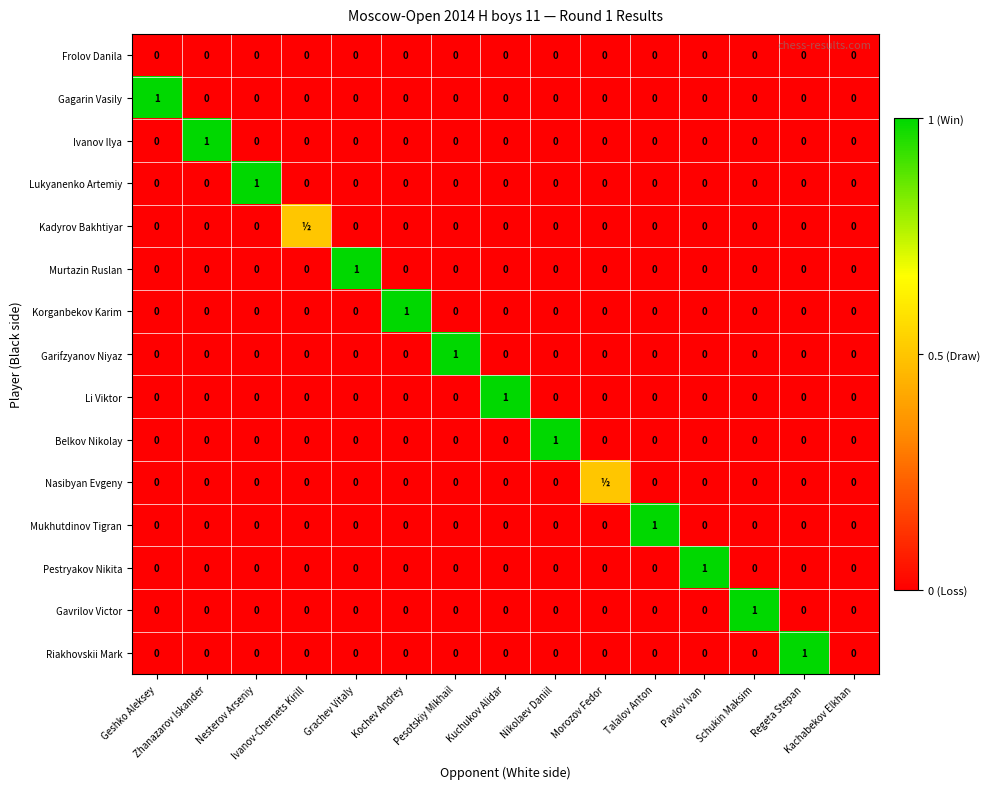

The value of Lukyanenko Artemiy at Kochev Andrey is 0.7. True or false?

False